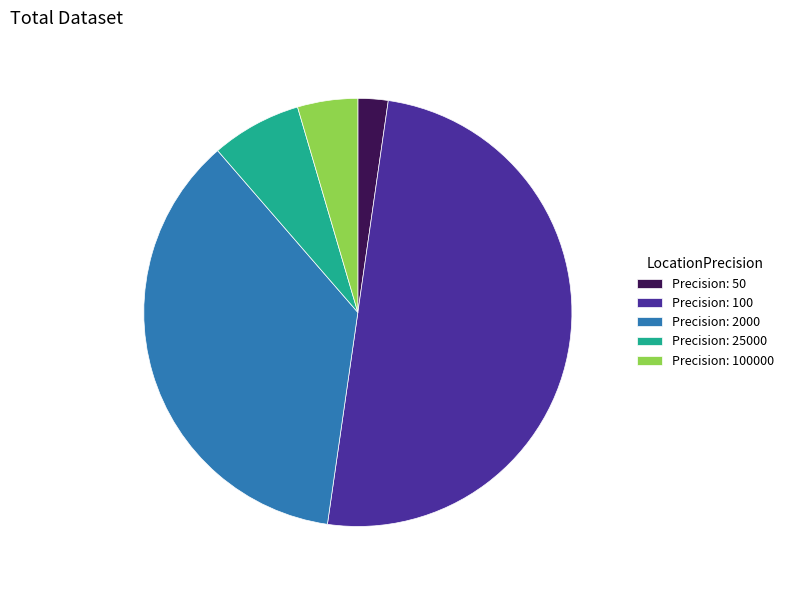

Do Precision: 100 and Precision: 100000 together represent more than half of the pie?

Yes